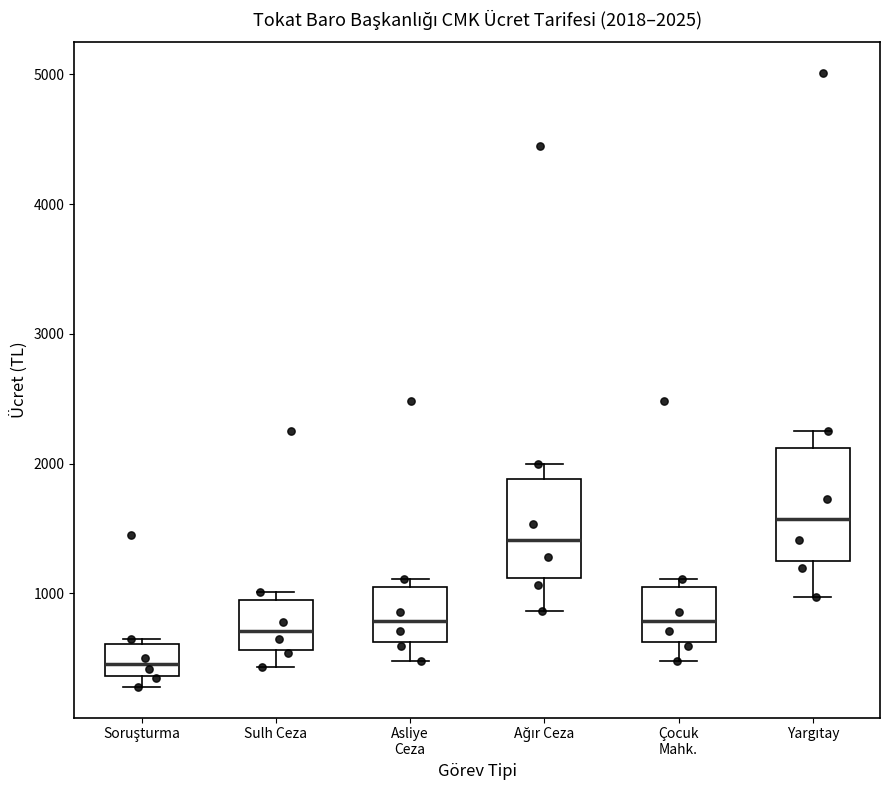

Which box's median line is the lowest?

Soruşturma